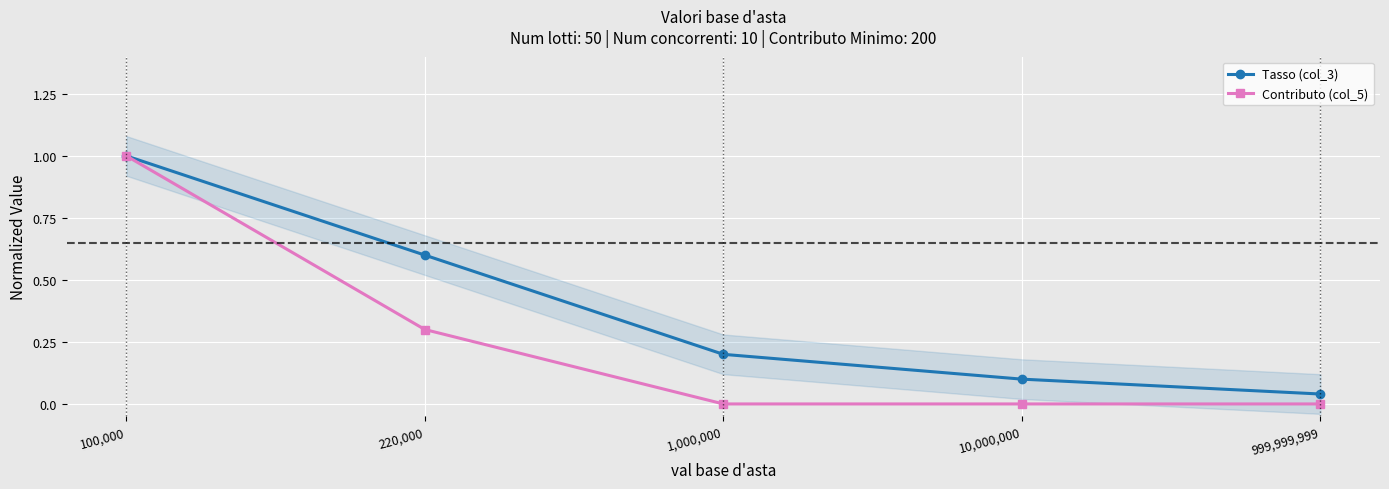

At which label does Contributo (col_5) reach its minimum?

1,000,000